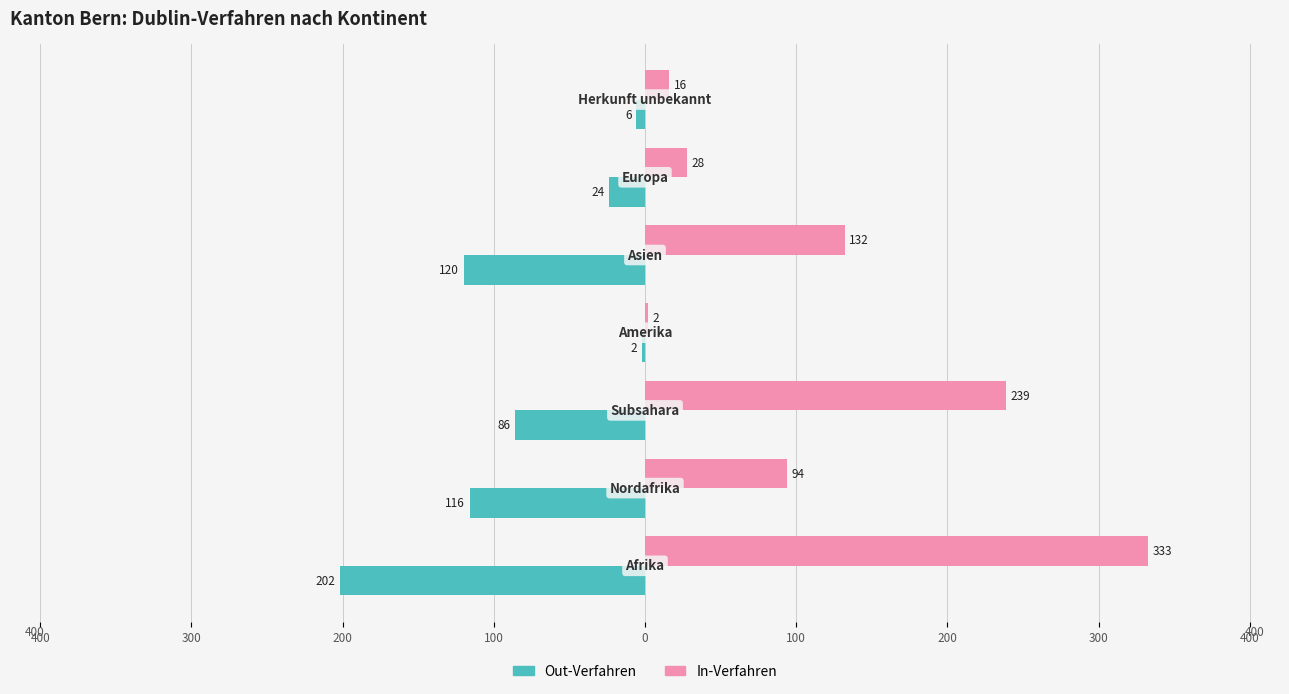

Which series has the largest total across all categories?

In-Verfahren